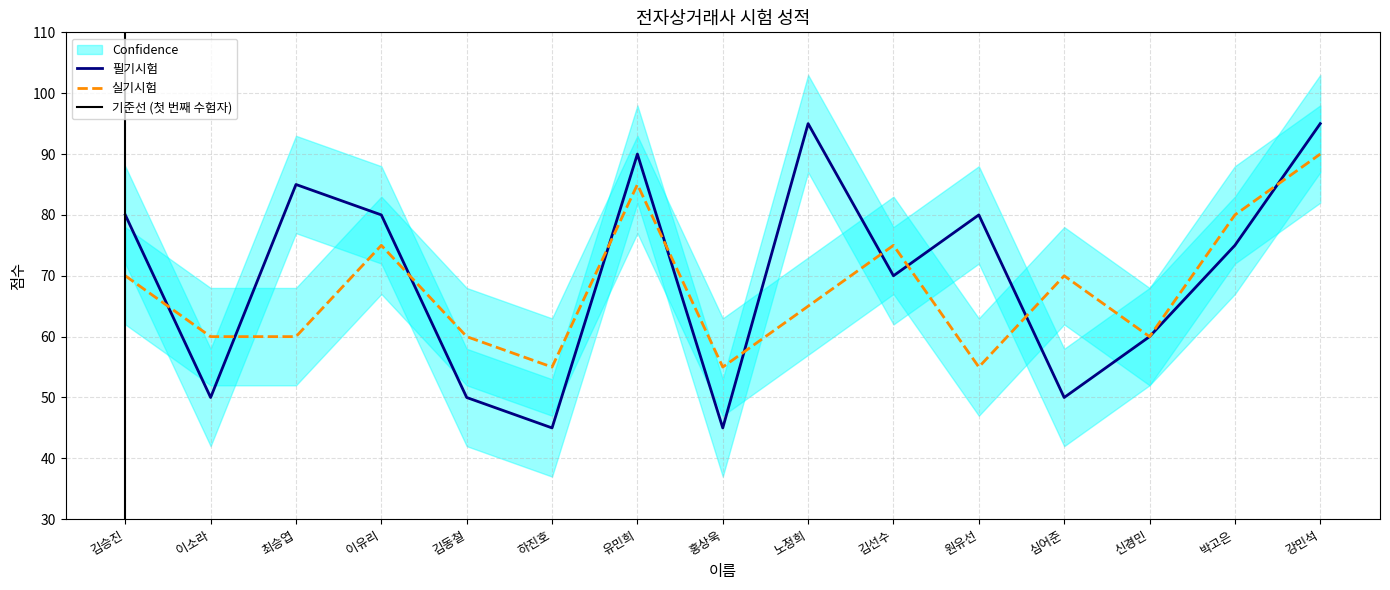

Which series has the largest total across all categories?

필기시험